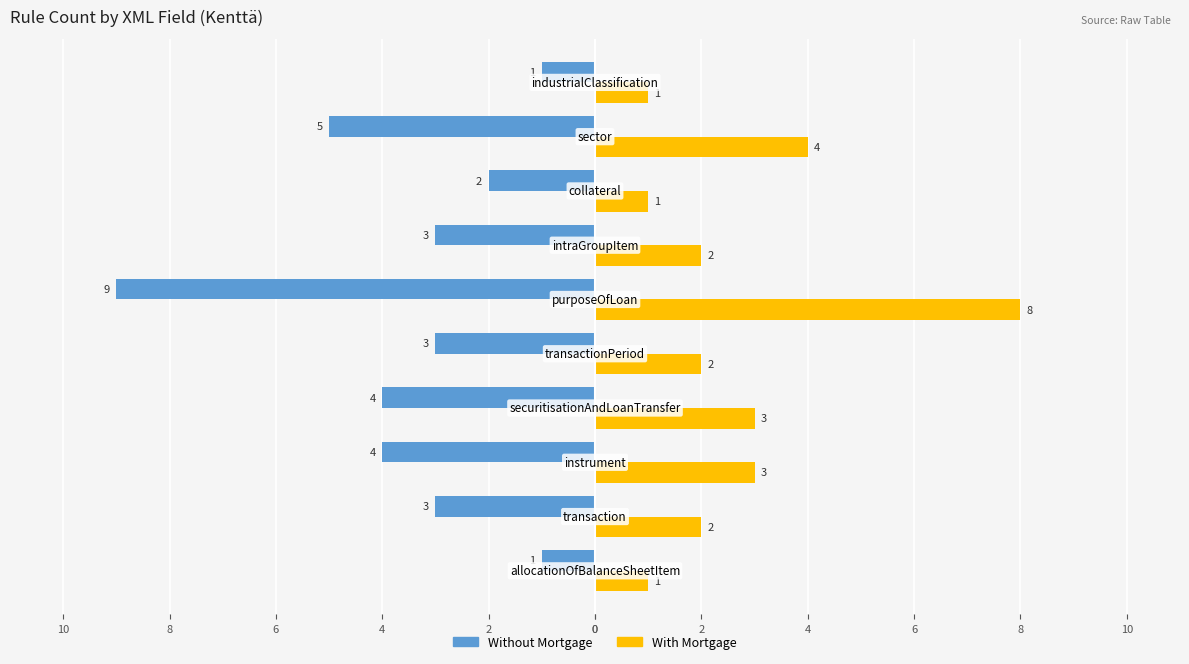

What are all the series names shown in the legend?

Without Mortgage, With Mortgage